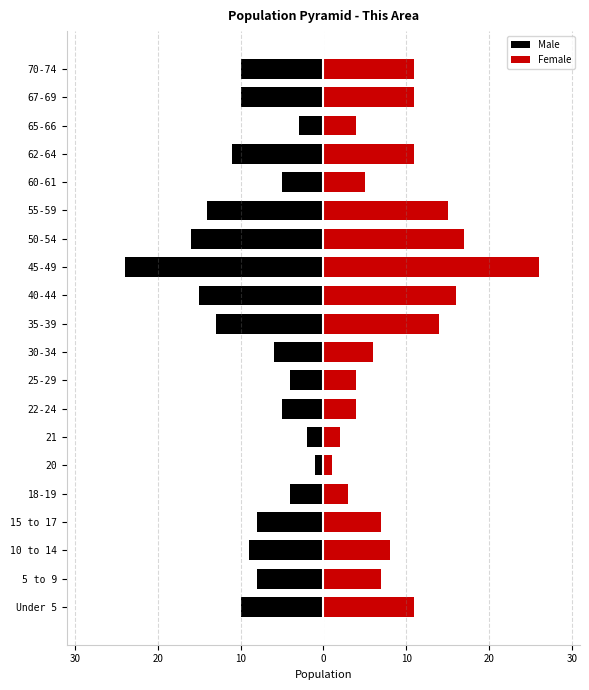

Reading left to right, what are all the values shown in this chart?

Male: -10	-8	-9	-8	-4	-1	-2	-5	-4	-6	-13	-15	-24	-16	-14	-5	-11	-3	-10	-10
Female: 11	7	8	7	3	1	2	4	4	6	14	16	26	17	15	5	11	4	11	11